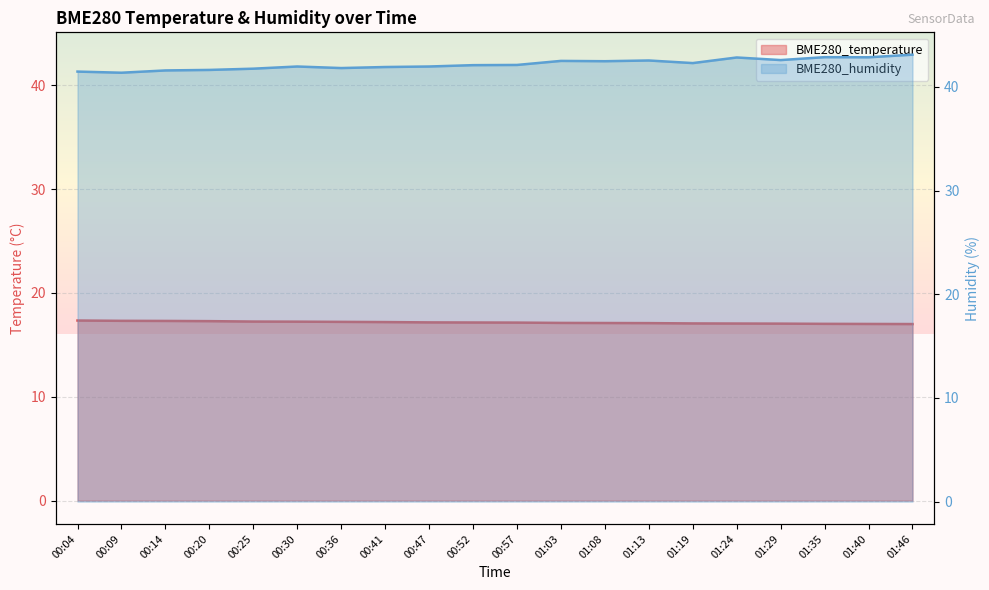

True or false: BME280_temperature has a value of 4.5 at 01:13.

False